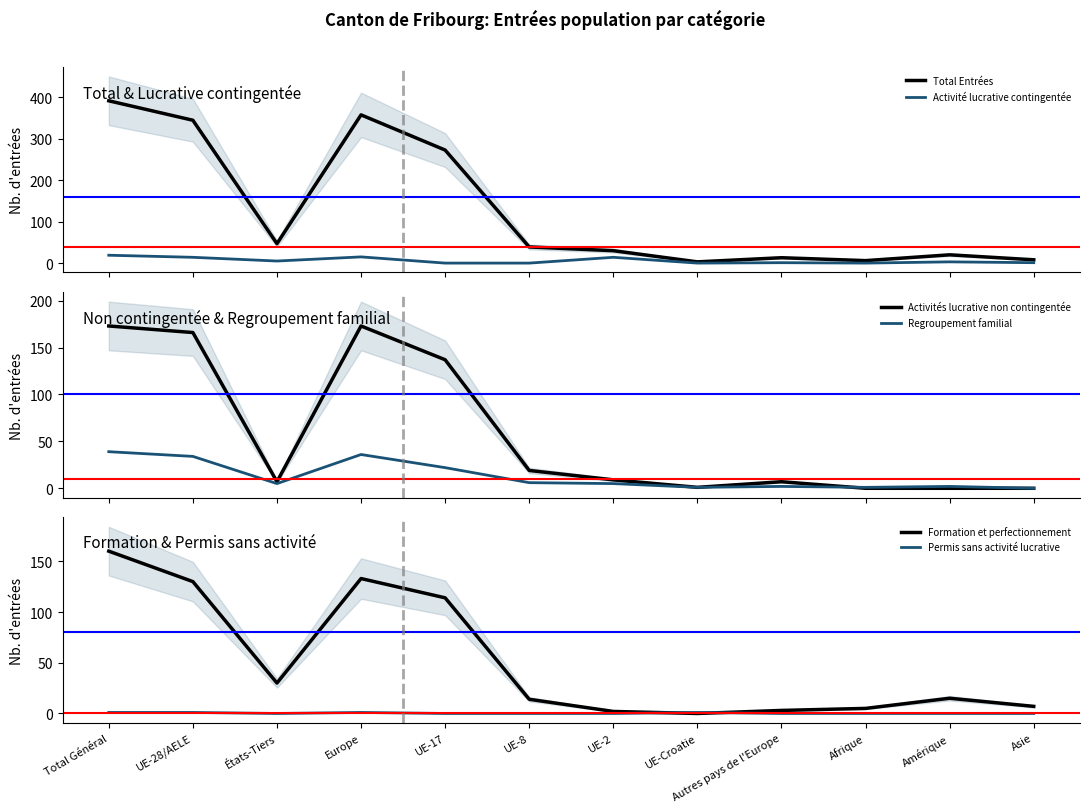

What is the sum of all Formation et perfectionnement values?

613